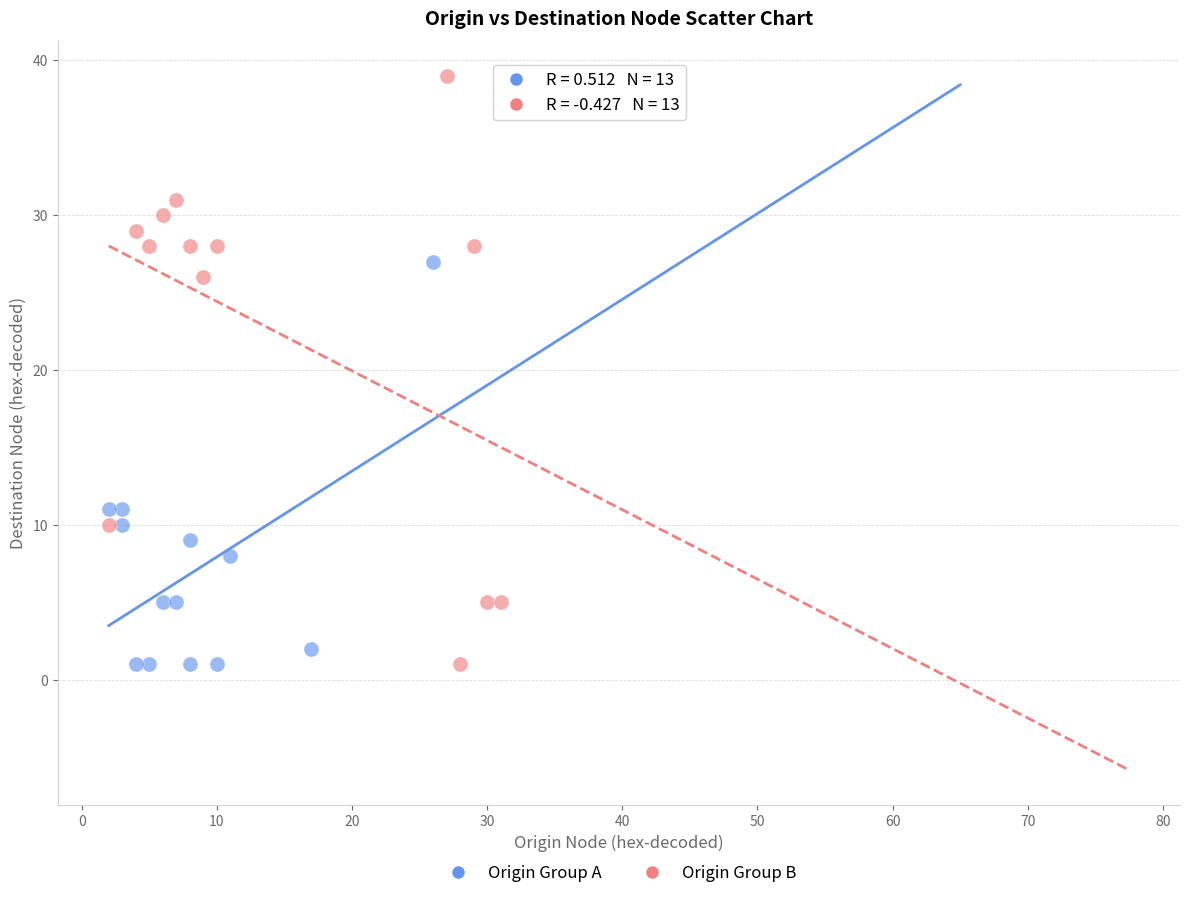

Which series reaches the maximum Y coordinate?

Origin Group B